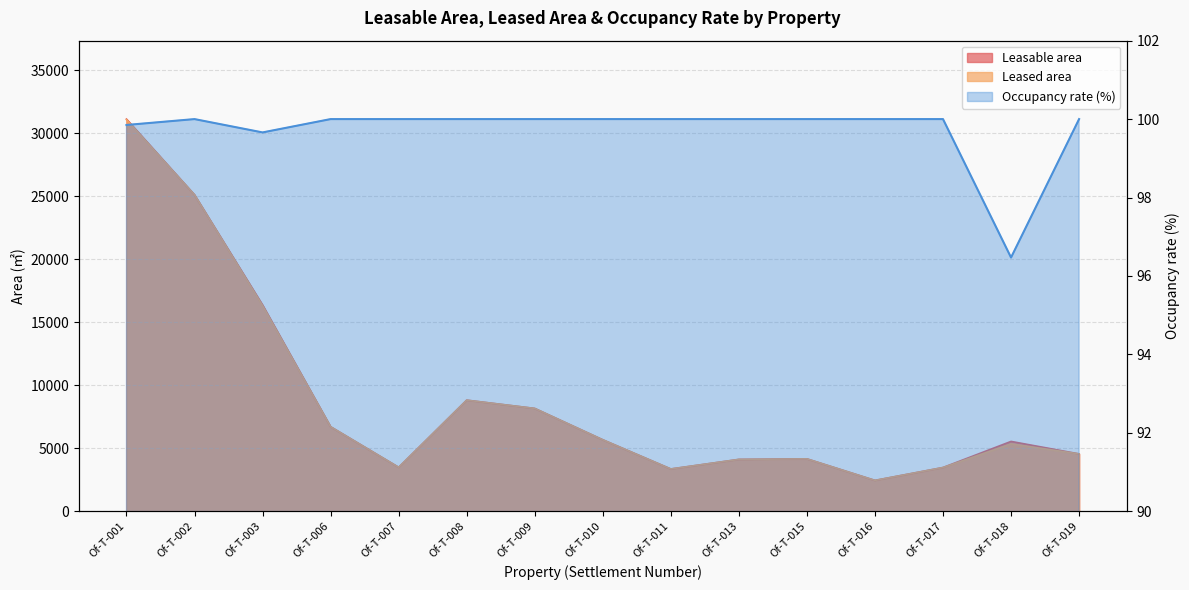

At which category does Occupancy rate reach its first local valley?

Of-T-003